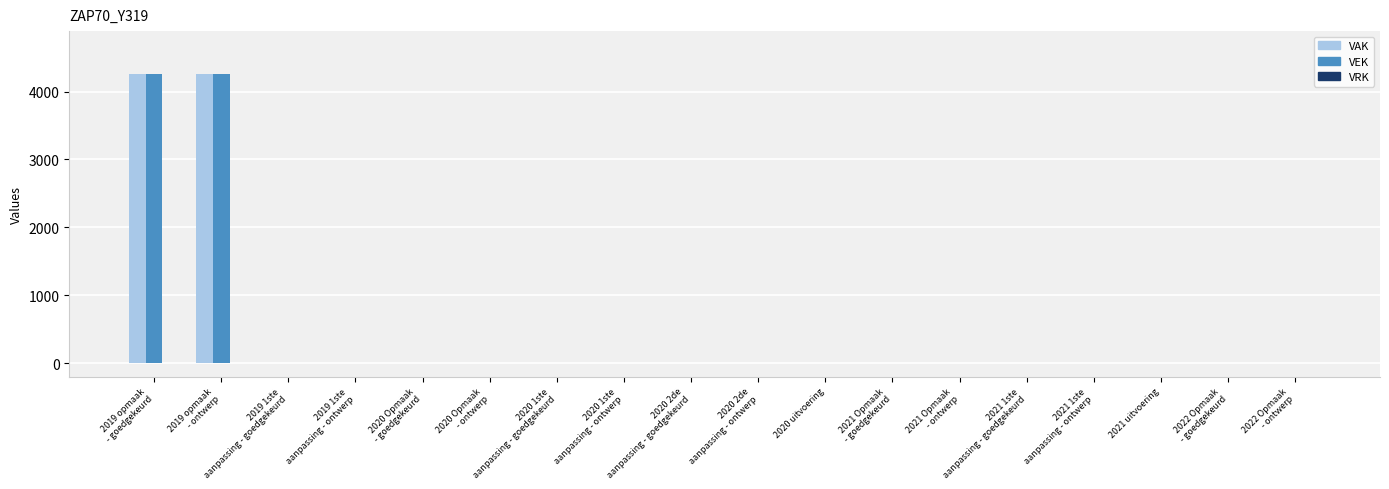

How many values in the VAK series exceed 0?

2